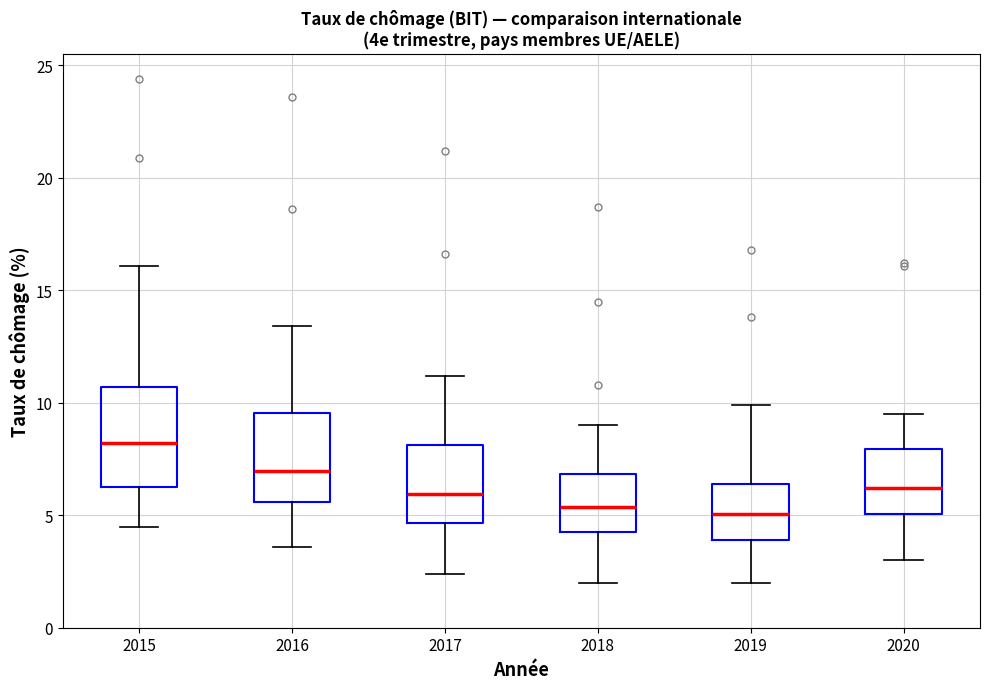

Reading left to right, read every box against the y-axis: the position of its median line, the range the box covers, and the ends of its whiskers. The values are not printed on the chart, so give them approximately, as read against the axis.

2015: median 8.0, box 6.5 to 10.5, whiskers 4.5 to 16.0
2016: median 7.0, box 5.5 to 9.5, whiskers 3.5 to 13.5
2017: median 6.0, box 4.5 to 8.0, whiskers 2.5 to 11.0
2018: median 5.5, box 4.5 to 7.0, whiskers 2.0 to 9.0
2019: median 5.0, box 4.0 to 6.5, whiskers 2.0 to 10.0
2020: median 6.0, box 5.0 to 8.0, whiskers 3.0 to 9.5